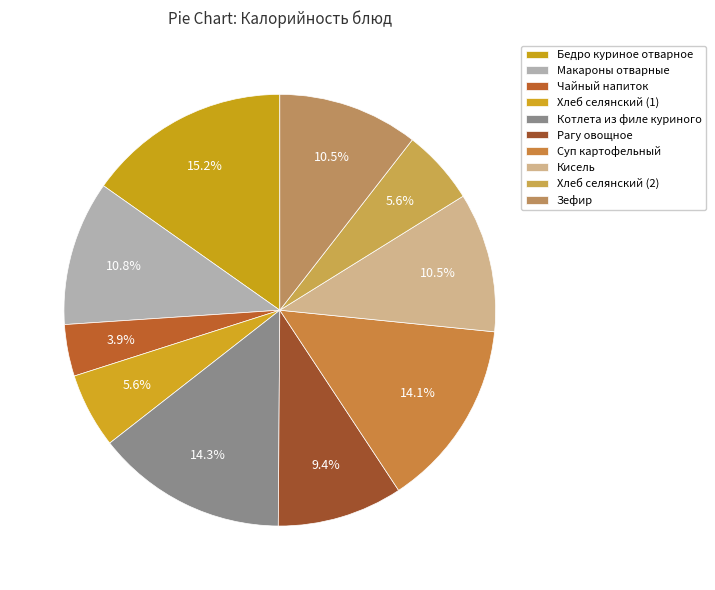

Rank the categories by value from lowest to highest.

Чайный напиток, Хлеб селянский (1), Хлеб селянский (2), Рагу овощное, Кисель, Зефир, Макароны отварные, Суп картофельный, Котлета из филе куриного, Бедро куриное отварное